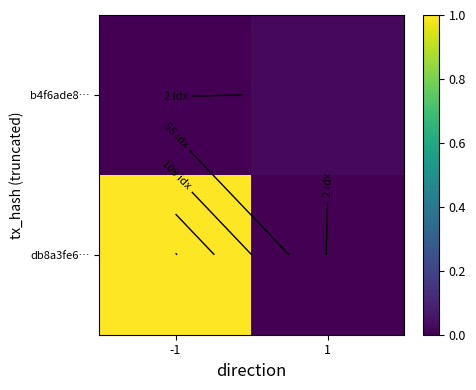

Rank the series at -1 from highest to lowest value.

db8a3fe6…, b4f6ade8…